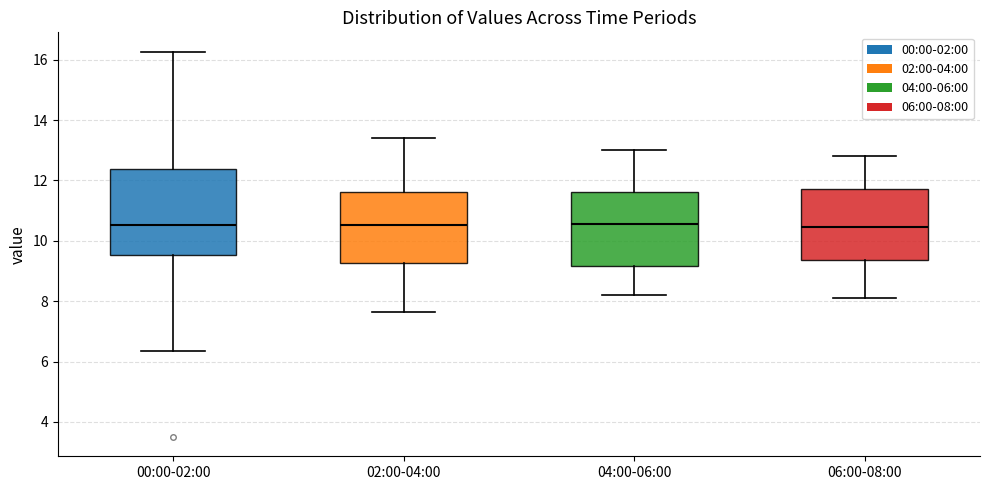

Reading left to right, transcribe this box plot: for each box, give where its median line is, the range the box spans, and where its two whiskers end, as read against the y-axis. The values are not printed on the chart, so give them approximately, as read against the axis.

00:00-02:00: median 10.6, box 9.6 to 12.4, whiskers 6.4 to 16.2
02:00-04:00: median 10.6, box 9.2 to 11.6, whiskers 7.6 to 13.4
04:00-06:00: median 10.6, box 9.2 to 11.6, whiskers 8.2 to 13.0
06:00-08:00: median 10.4, box 9.4 to 11.8, whiskers 8.2 to 12.8